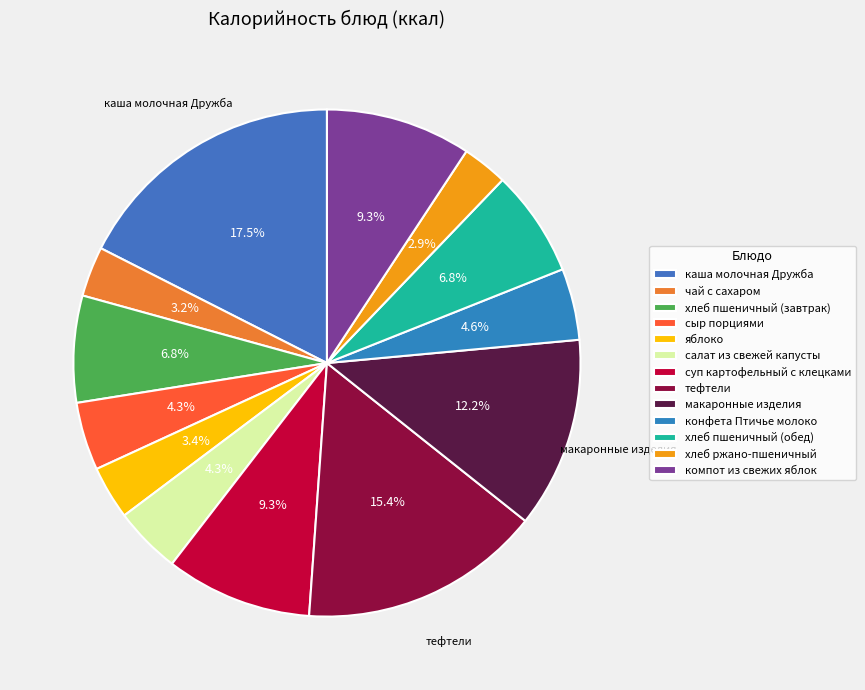

True or false: компот из свежих яблок accounts for 9% of the total.

True